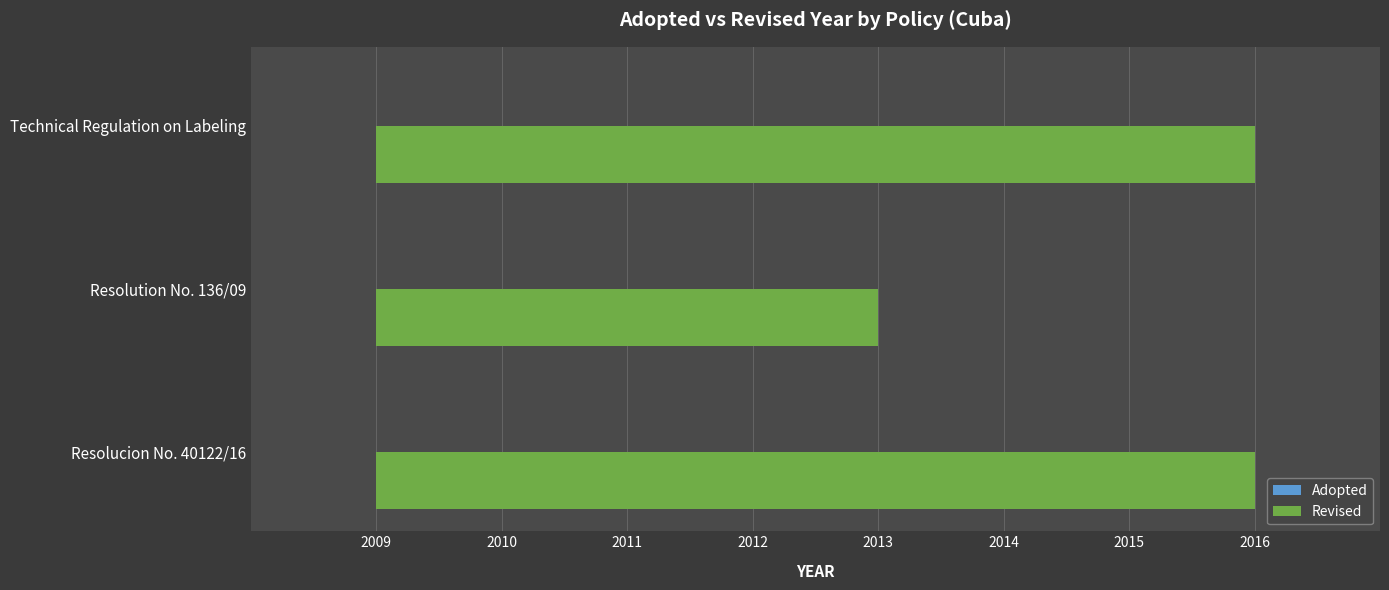

Does the chart contain any negative values?

No